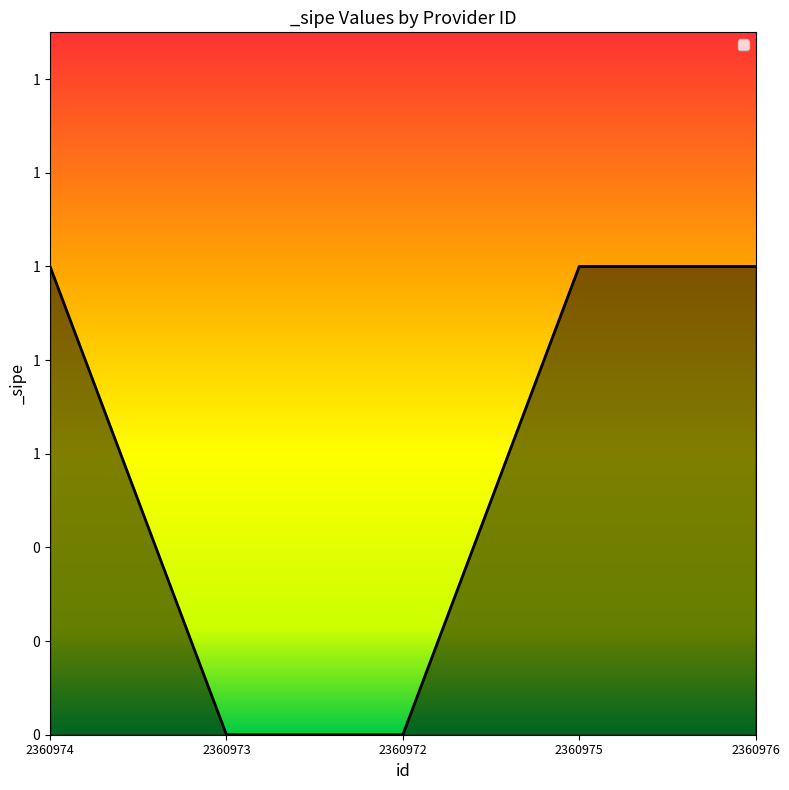

Is this an area chart (filled region under the line)?

Yes